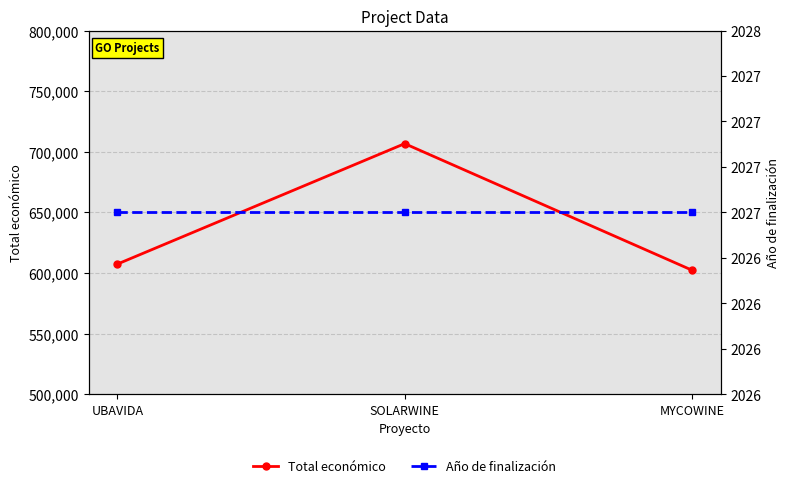

Is the value of Año de finalización at MYCOWINE greater than the value of Total económico at UBAVIDA?

No